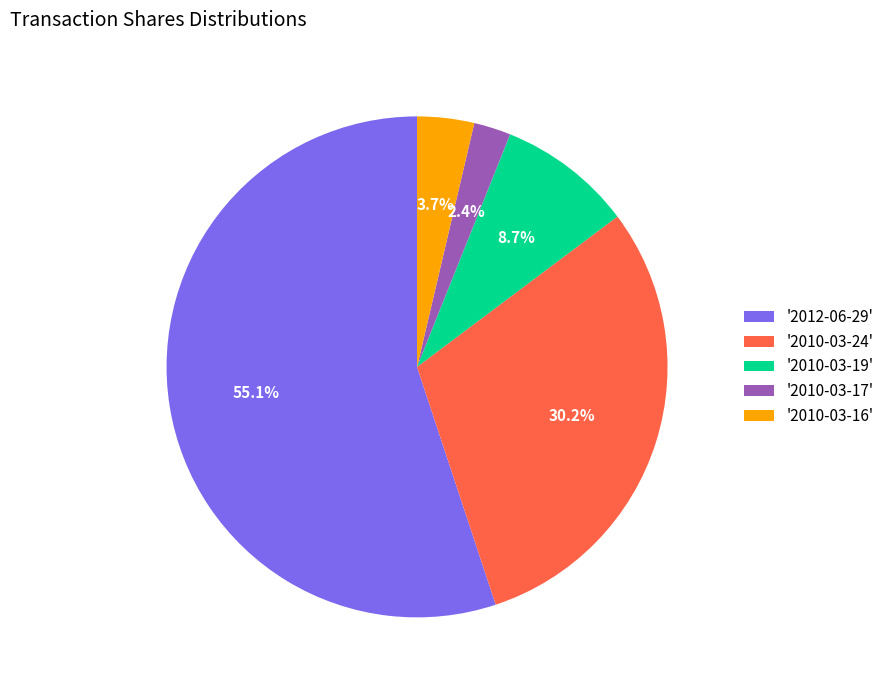

What is the majority slice?

'2012-06-29'